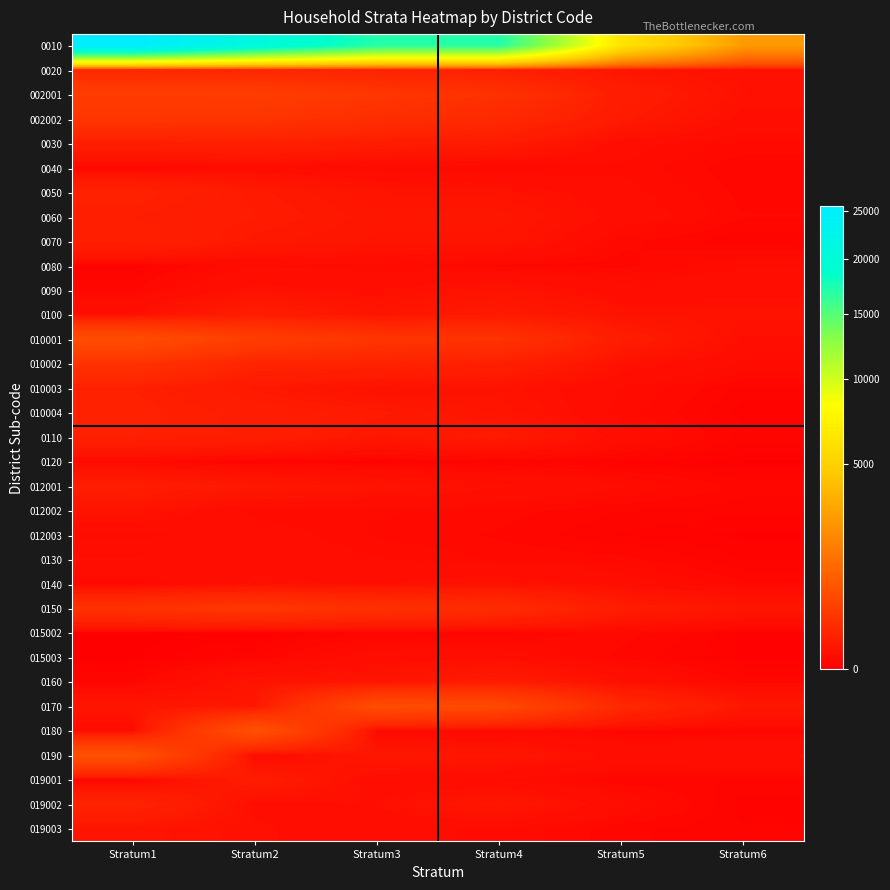

At which category is the sum across all series the highest?

Stratum1